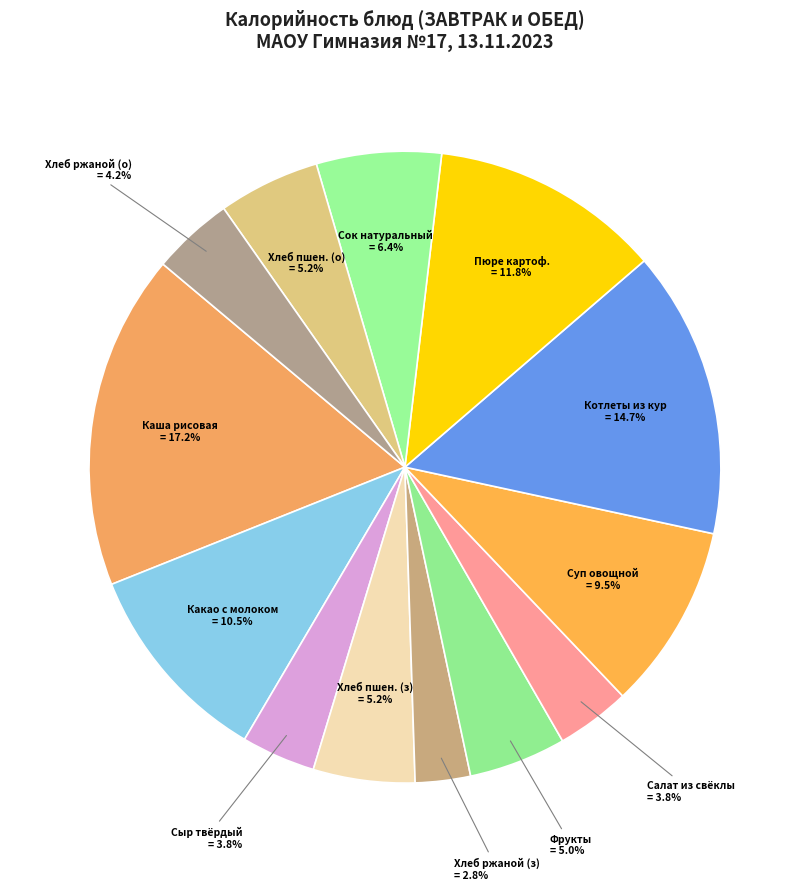

Between Хлеб пшен. (о) and Котлеты из кур, which is larger?

Котлеты из кур